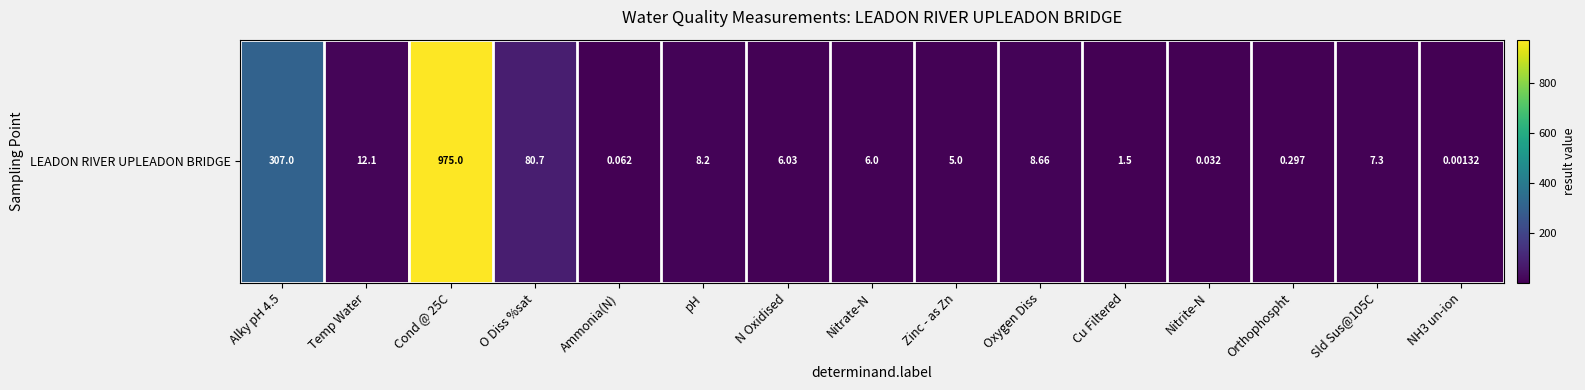

Where is the data nearest to the value 487?

Alky pH 4.5